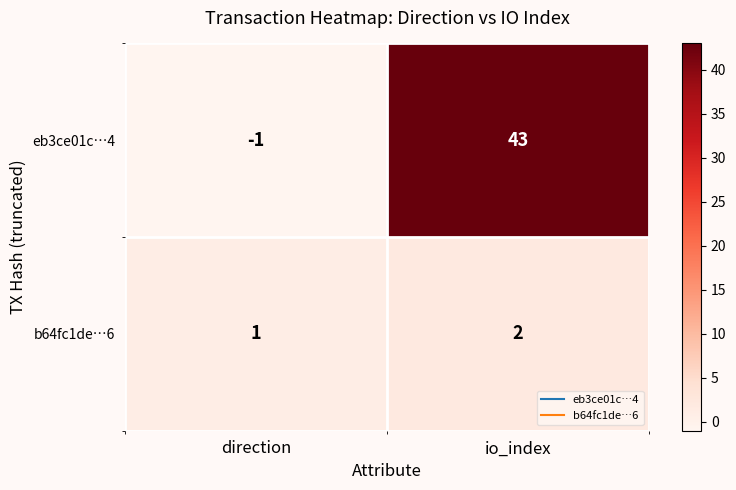

How many positive values does the eb3ce01c…4 series have?

1